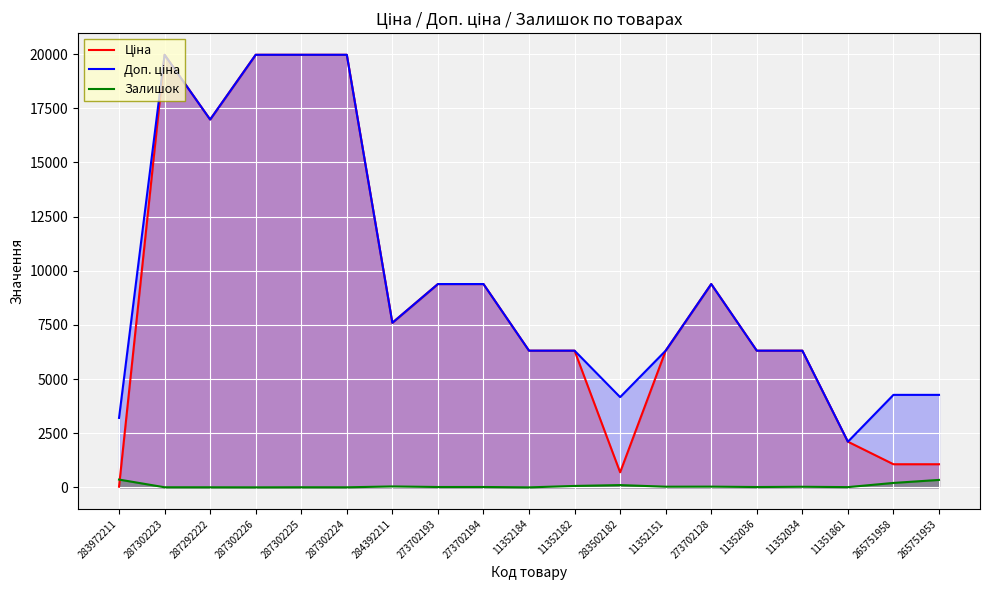

In Ціна, how many points are higher than both neighbors (excluding endpoints)?

2